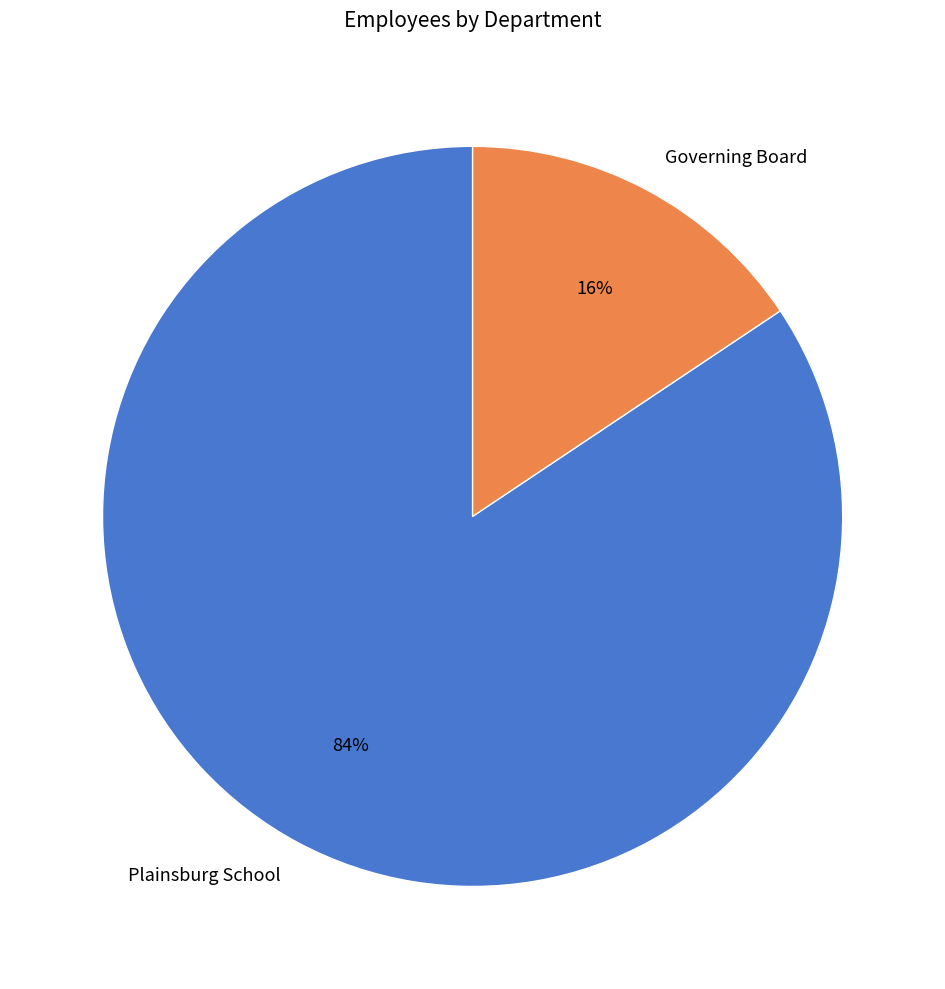

To the nearest percent, what is the combined percentage of Governing Board and Plainsburg School?

100%